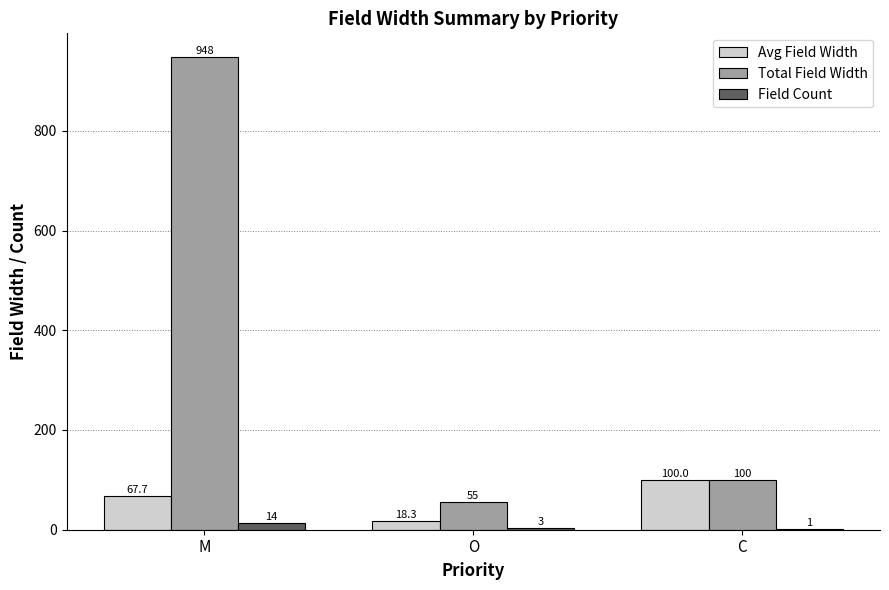

How many series are shown in this chart?

3